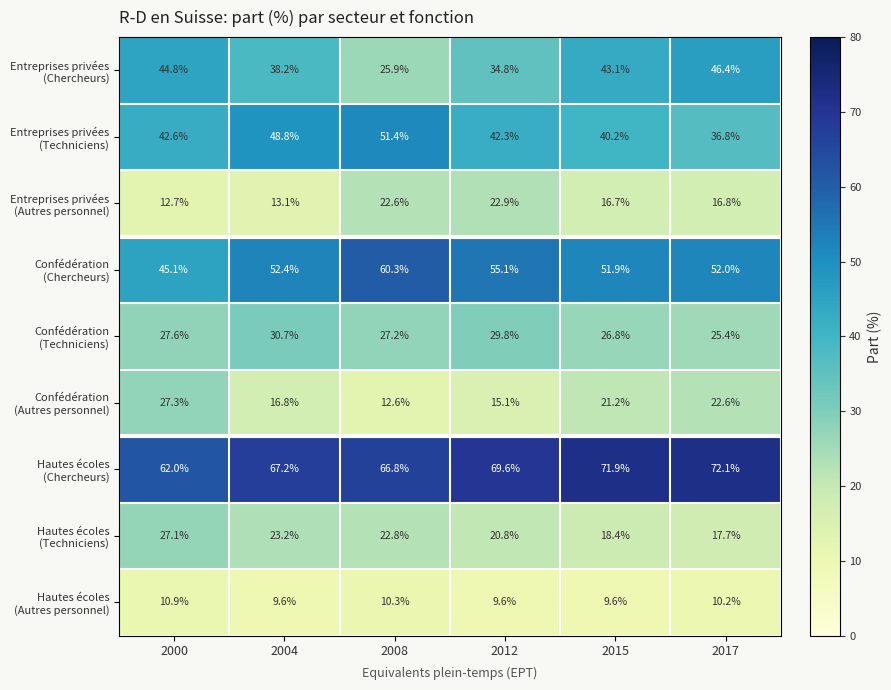

What is the total value across all series at 2012?

300.0